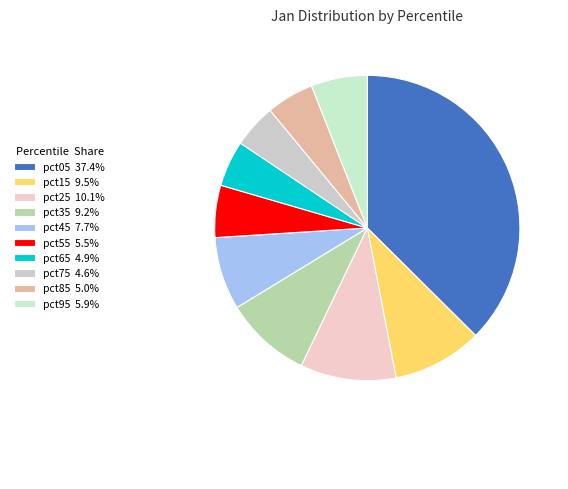

To the nearest percent, what portion does pct65 represent?

5%